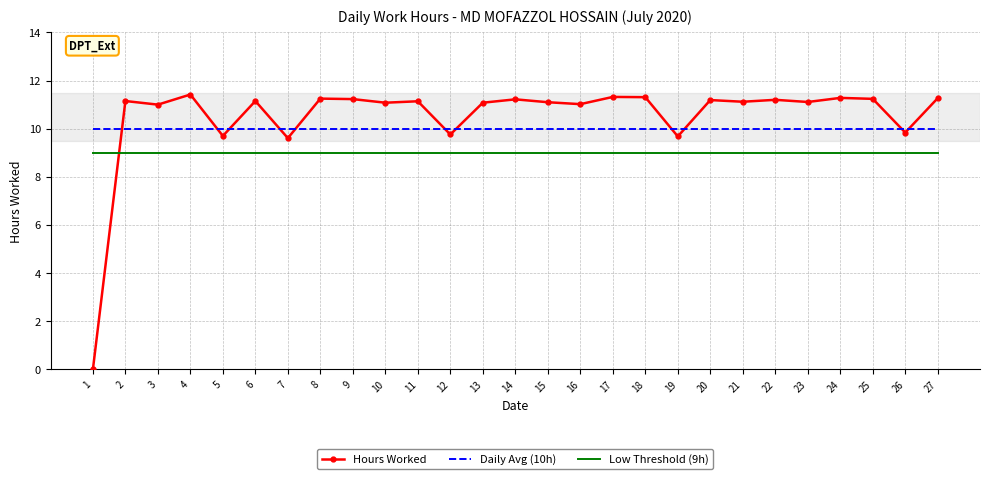

Which series has the widest spread of values?

Hours Worked